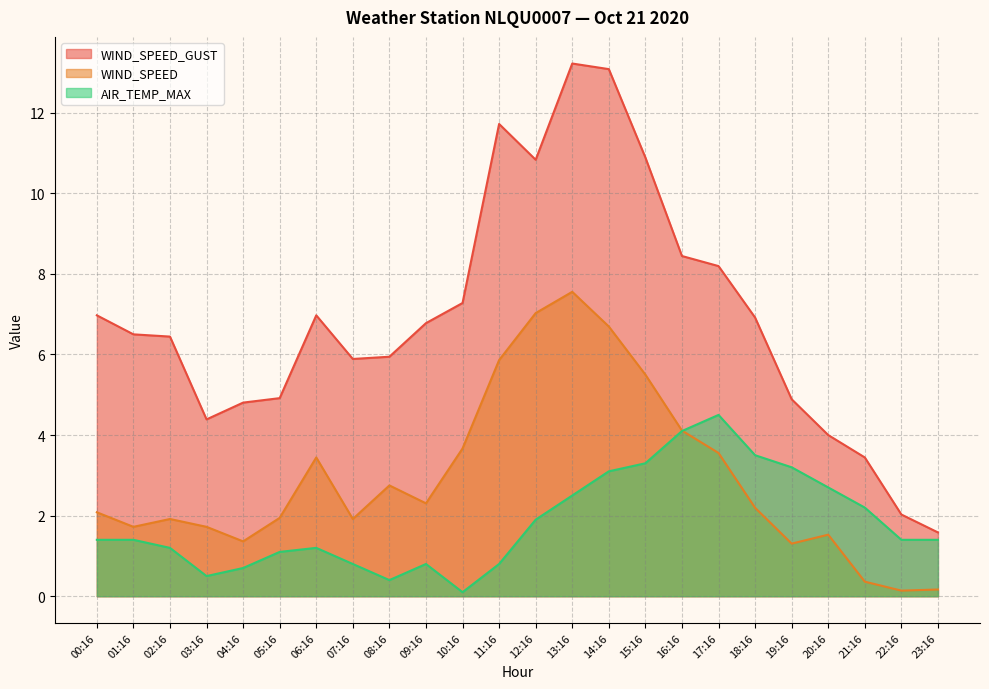

At which label is WIND_SPEED_GUST closest to 7?

00:16